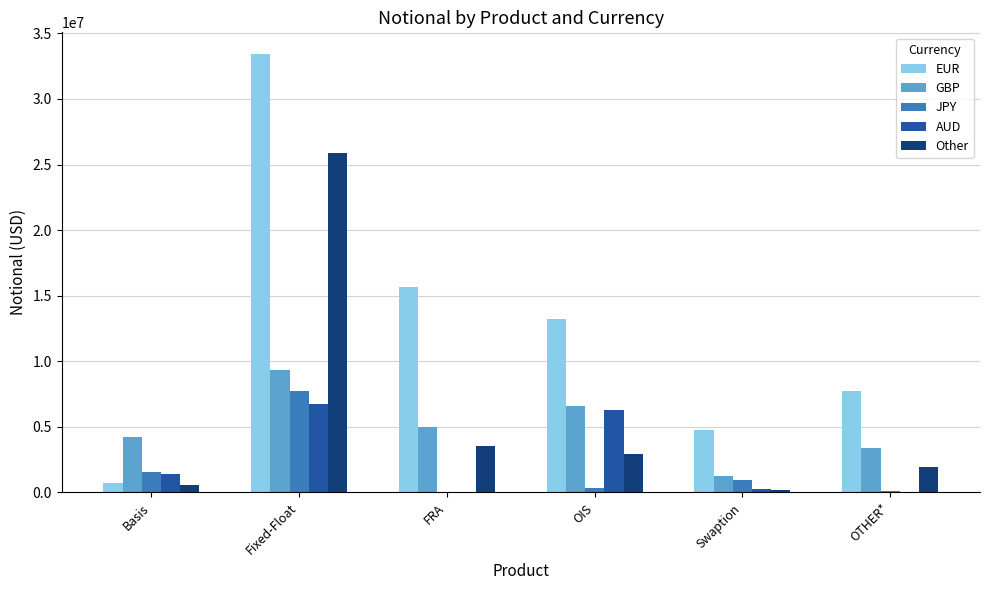

Which series has the largest total across all categories?

EUR